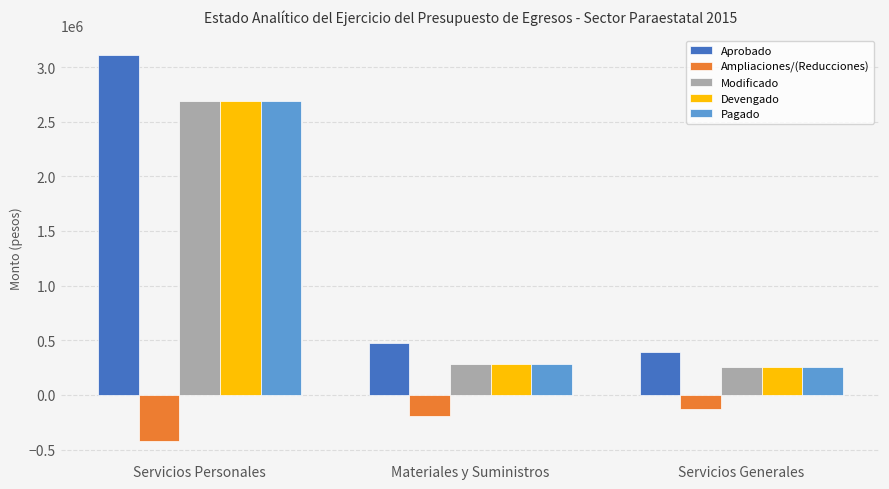

Reading left to right, extract all data points from this chart.

Aprobado: 3111076	472400	387950
Ampliaciones/(Reducciones): -420570	-190293	-128735
Modificado: 2690506	282107	259215
Devengado: 2690506	282107	259215
Pagado: 2690506	282107	259215